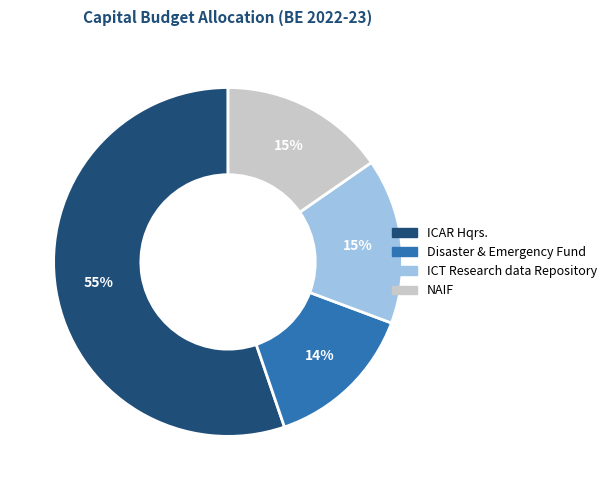

Which category has the biggest portion of the pie?

ICAR Hqrs.